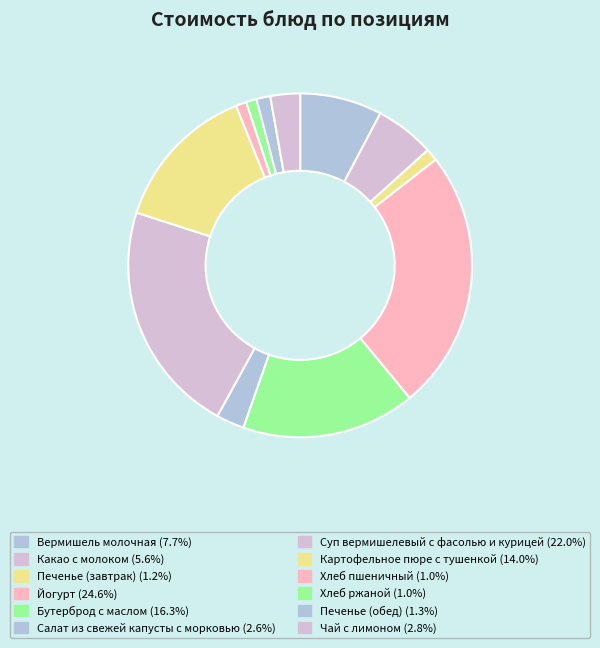

Is there any slice that represents more than half of the pie?

No